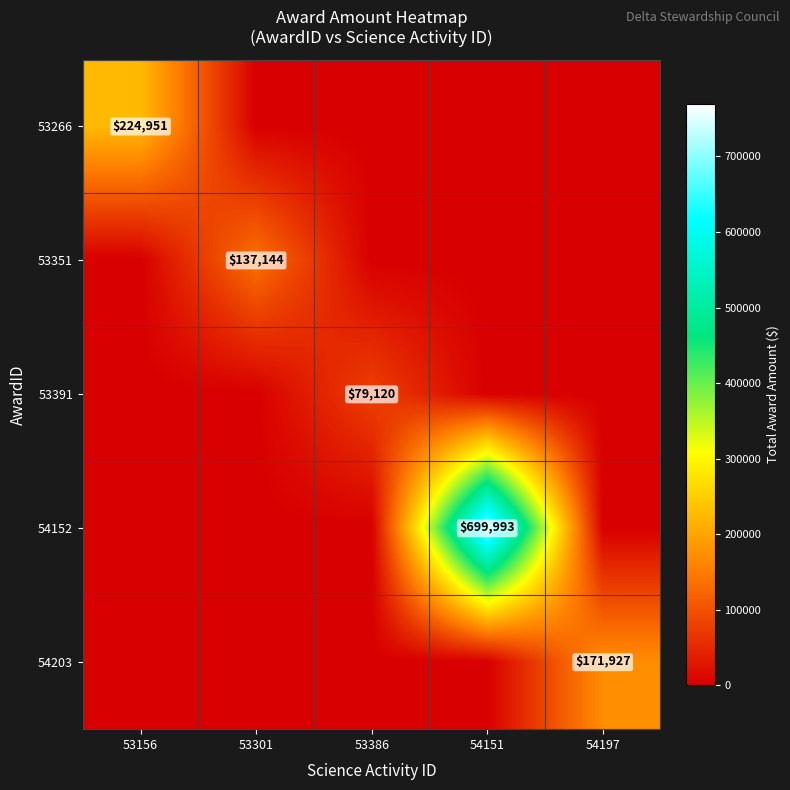

Is it true that 53391 equals 79120 at 53386?

True